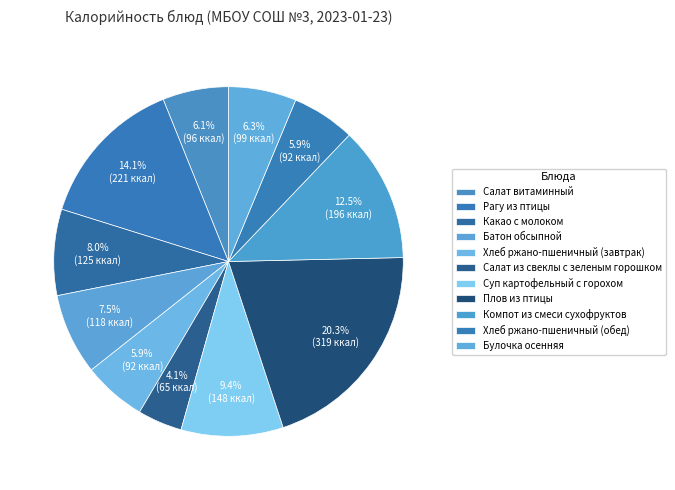

Count the number of slices in the pie.

11